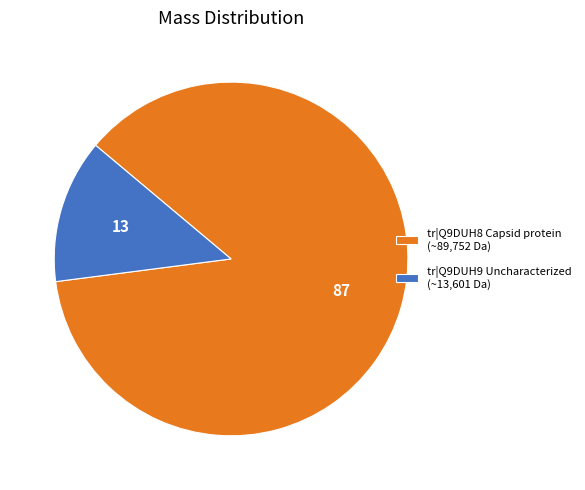

Does tr|Q9DUH9 Uncharacterized (~13,601 Da) represent more than half of the total?

No